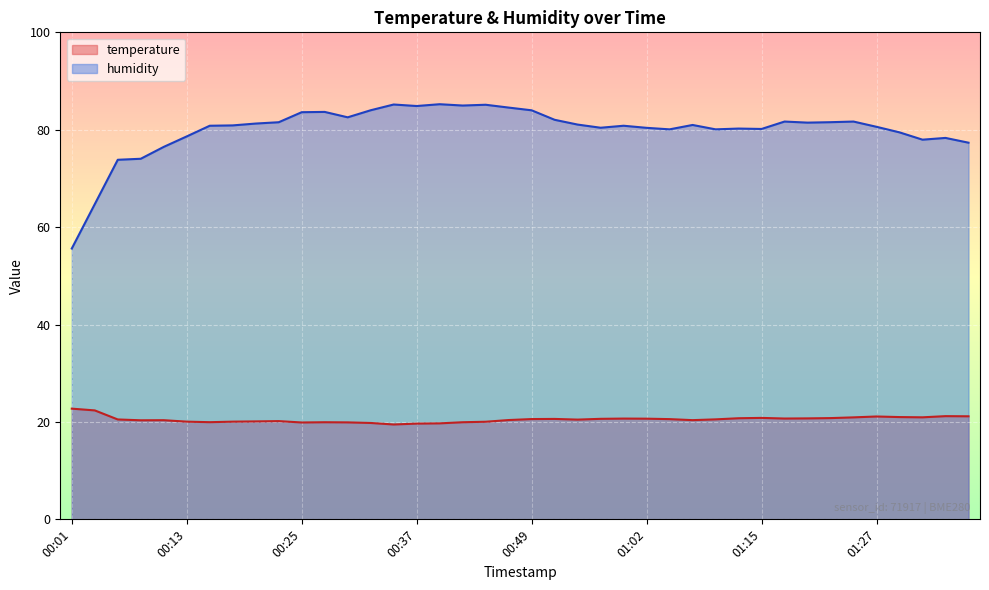

The humidity series shows 127.3 at 00:59. True or false?

False